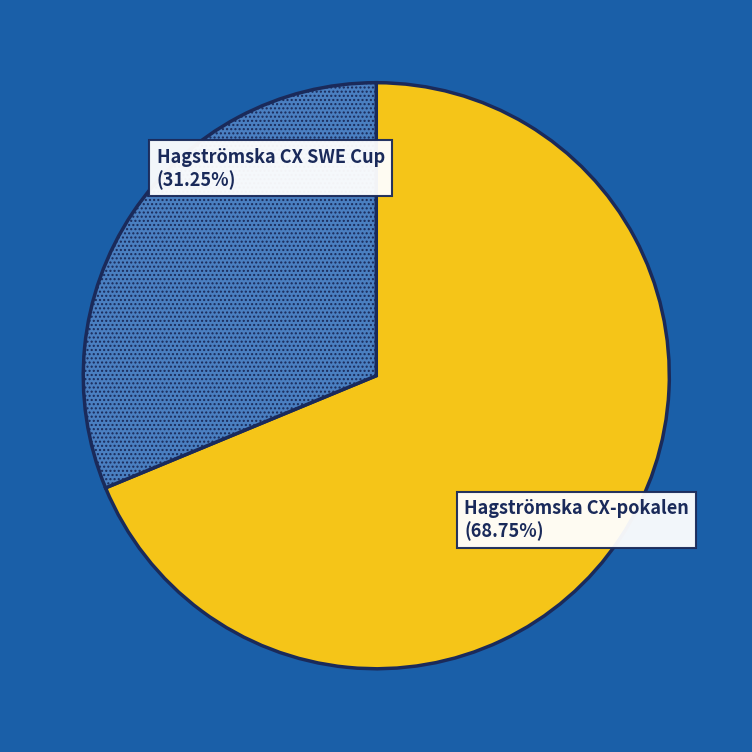

Does Hagströmska CX-pokalen account for over 50% of the chart?

Yes